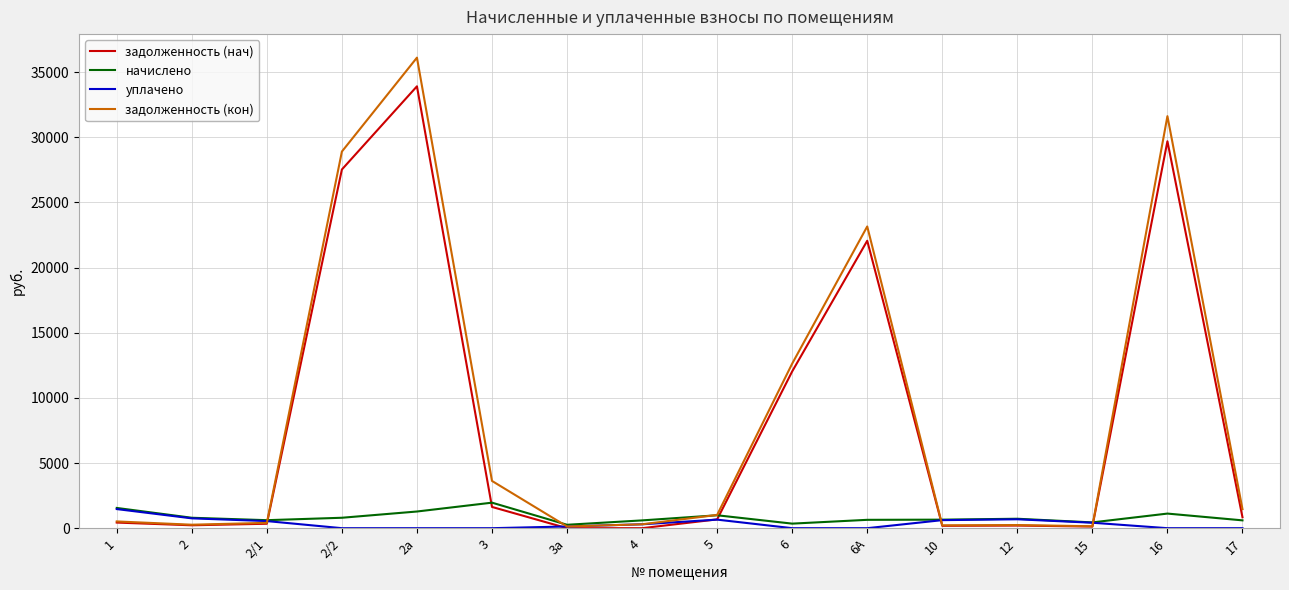

What is the sum of the начислено values at 4 and 5?

1588.1